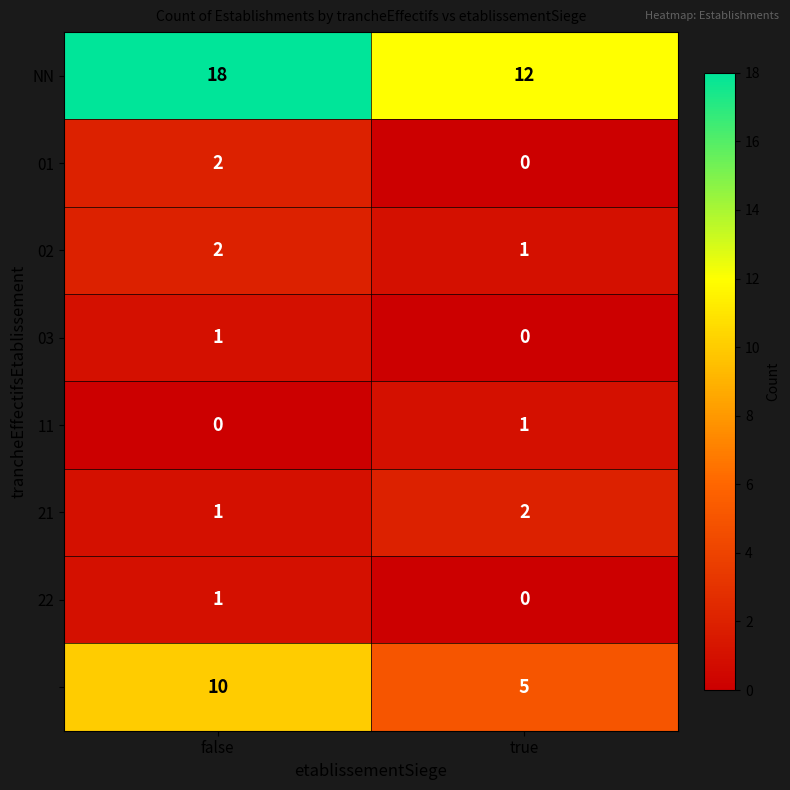

What is the greatest value displayed?

18